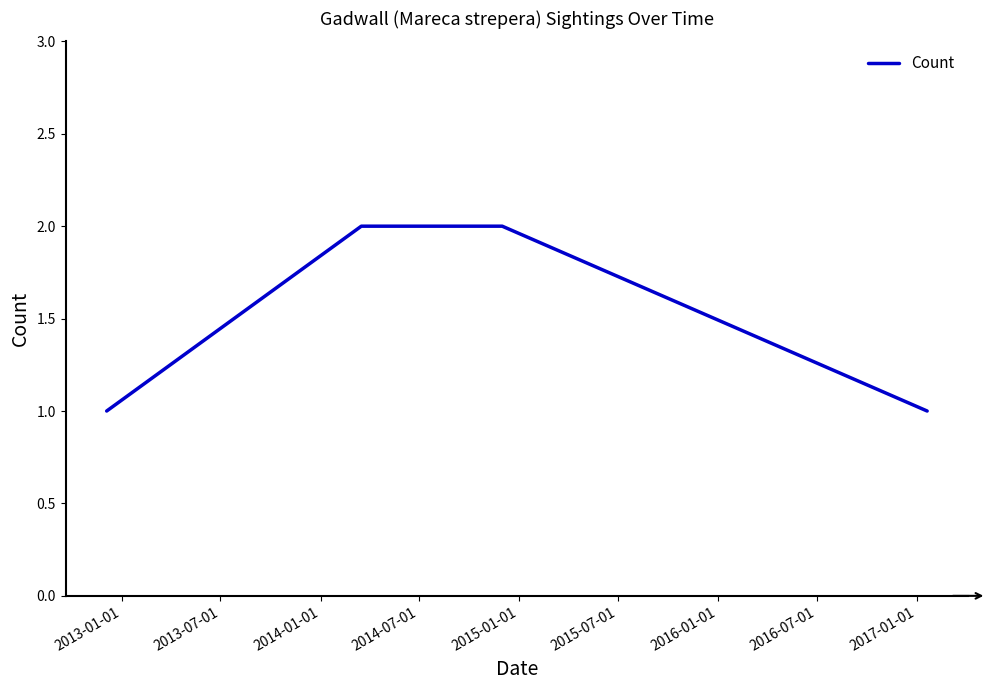

How many values are below 2?

2